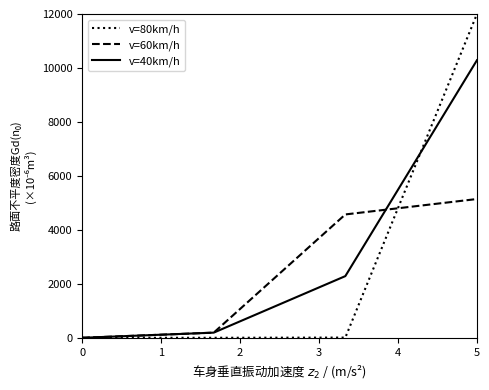

How many values in the v=40km/h series exceed 2285?

2